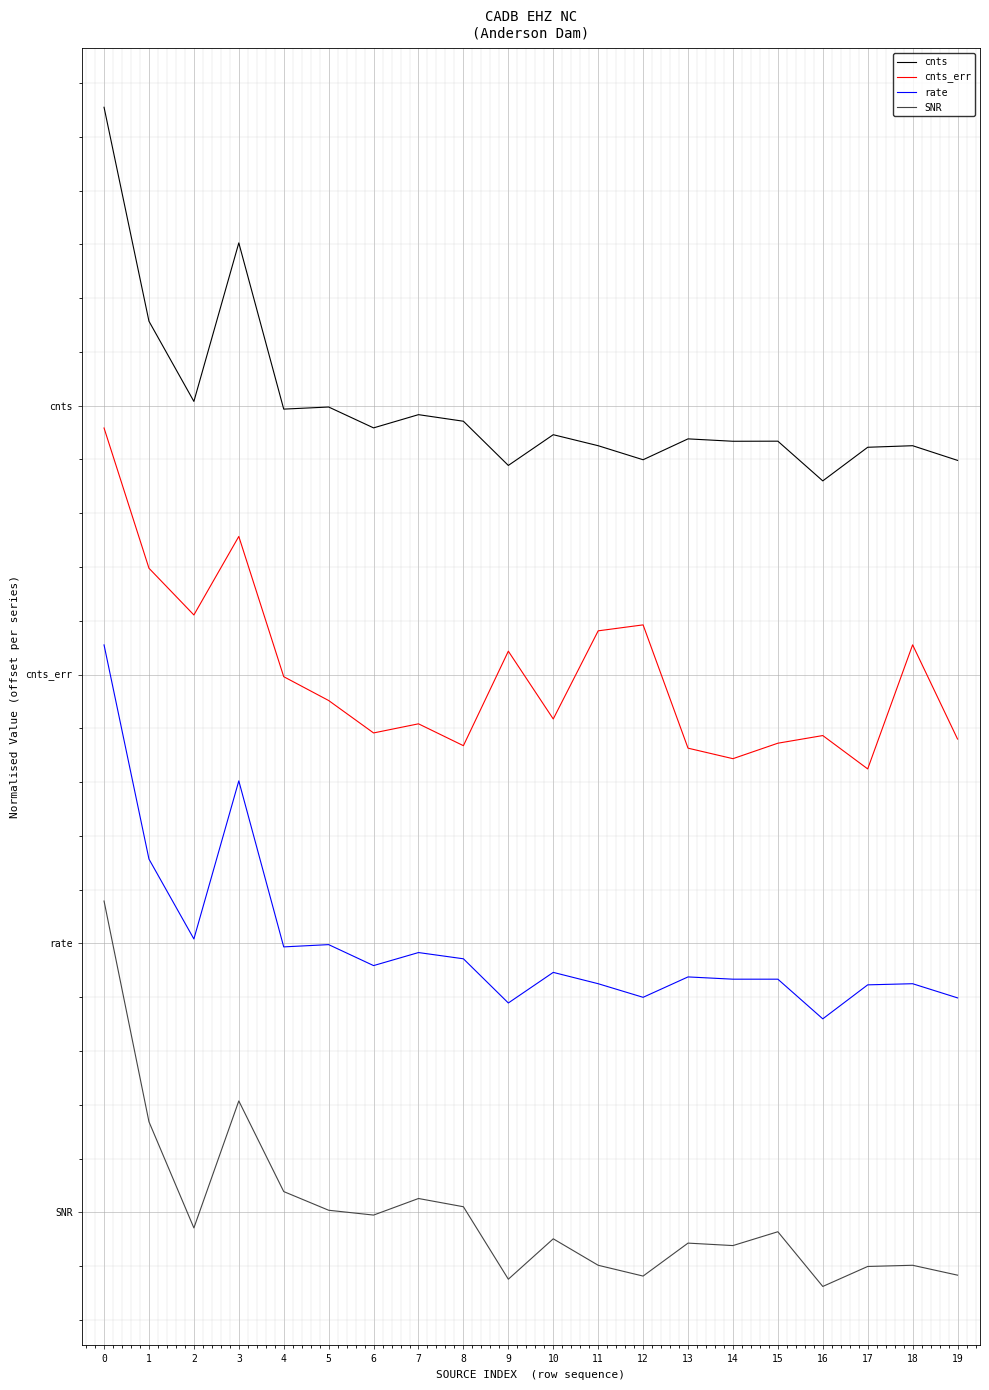

Reading left to right, extract all data points from this chart.

cnts: 10.3	8.3	7.5	9.0	7.5	7.5	7.3	7.4	7.4	6.9	7.2	7.1	7.0	7.2	7.2	7.2	6.8	7.1	7.1	7.0
cnts_err: 7.3	6.0	5.6	6.3	5.0	4.8	4.5	4.5	4.3	5.2	4.6	5.4	5.5	4.3	4.2	4.4	4.4	4.1	5.3	4.4
rate: 5.3	3.3	2.5	4.0	2.5	2.5	2.3	2.4	2.4	1.9	2.2	2.1	2.0	2.2	2.2	2.2	1.8	2.1	2.1	2.0
SNR: 2.9	0.8	-0.1	1.0	0.2	0.0	-0.0	0.1	0.1	-0.6	-0.2	-0.5	-0.6	-0.3	-0.3	-0.2	-0.7	-0.5	-0.5	-0.6